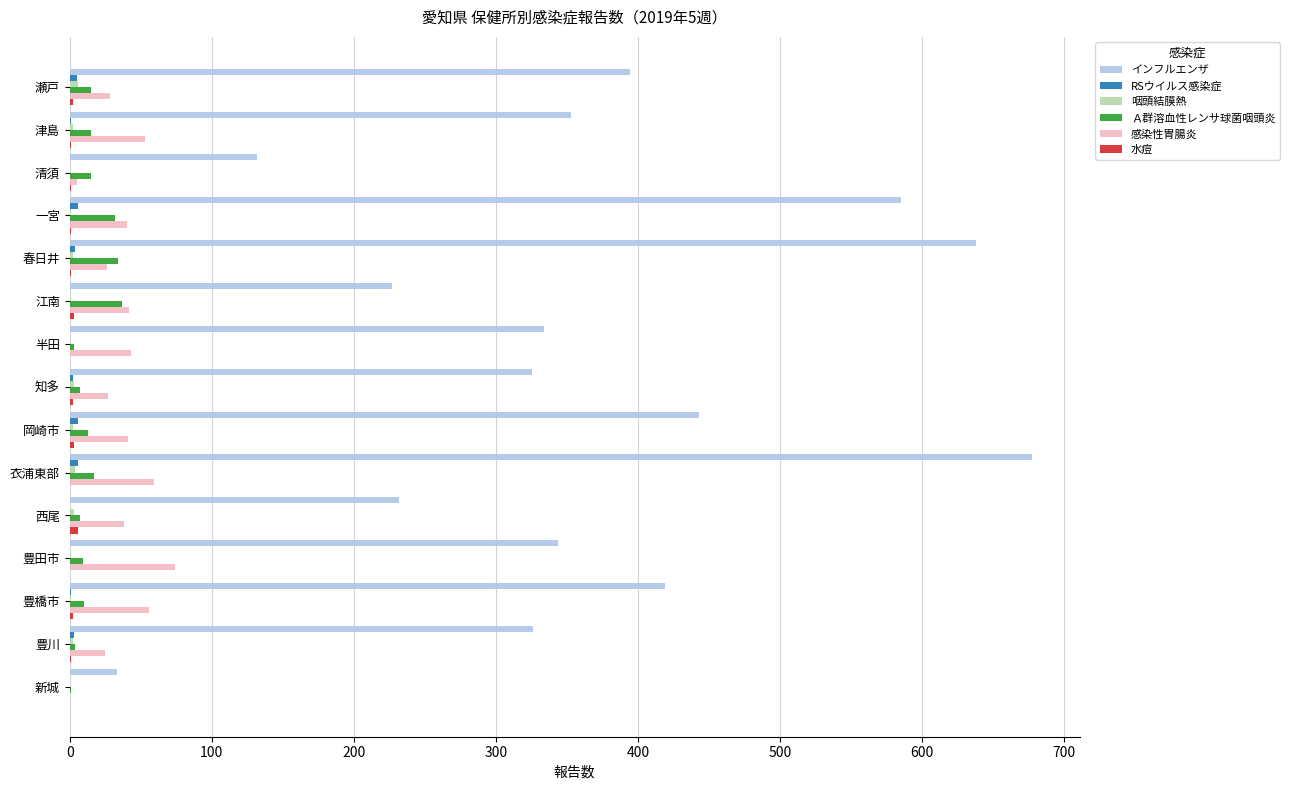

What is the sum of all インフルエンザ values?

5462